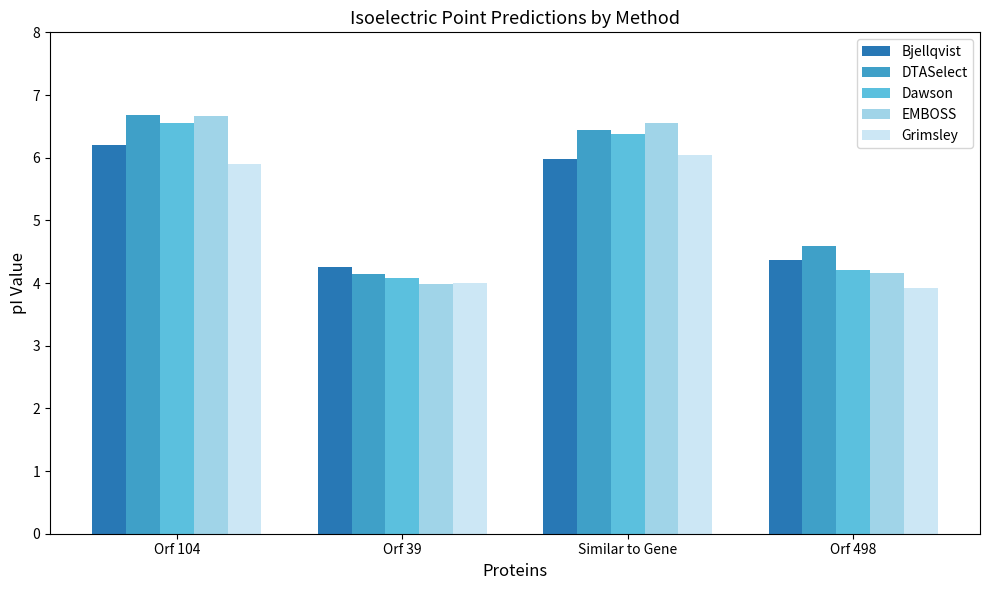

What is the difference between the highest and lowest values at Similar to Gene?

0.6